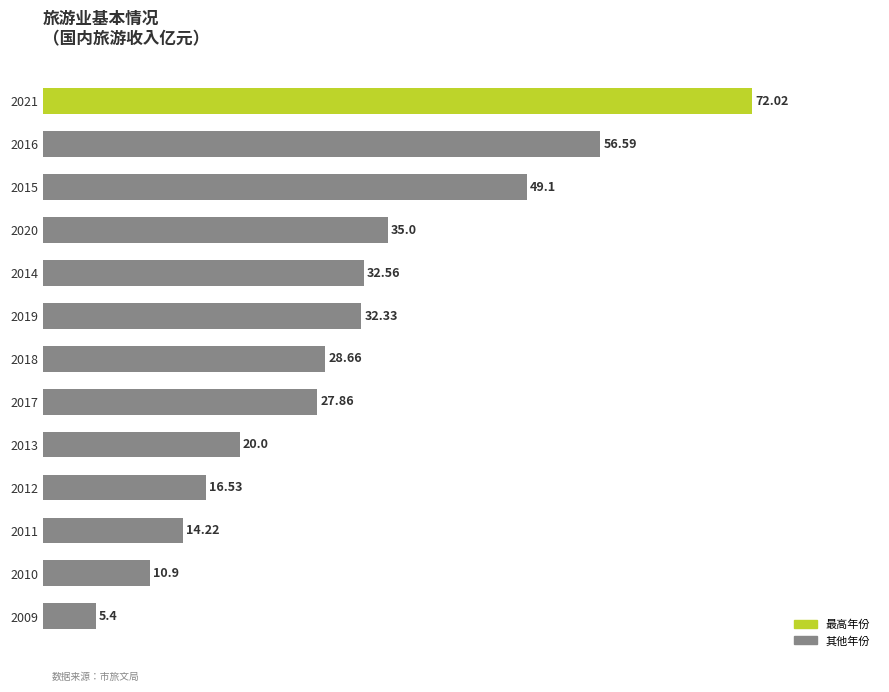

At which category does the chart reach its peak across all series?

2021